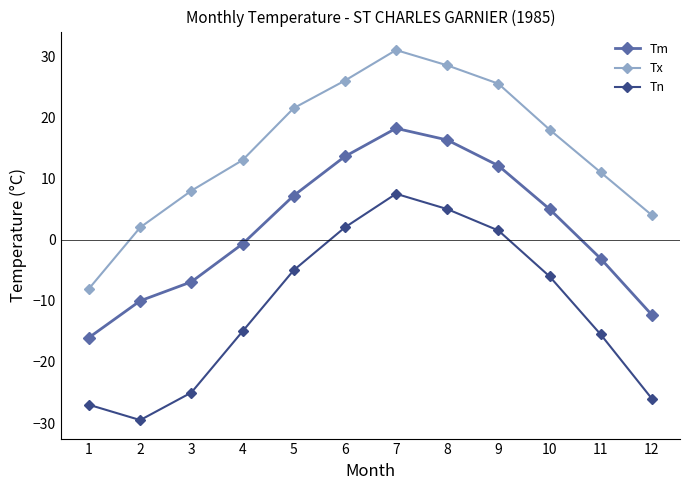

True or false: Tx and Tm intersect in this chart.

False